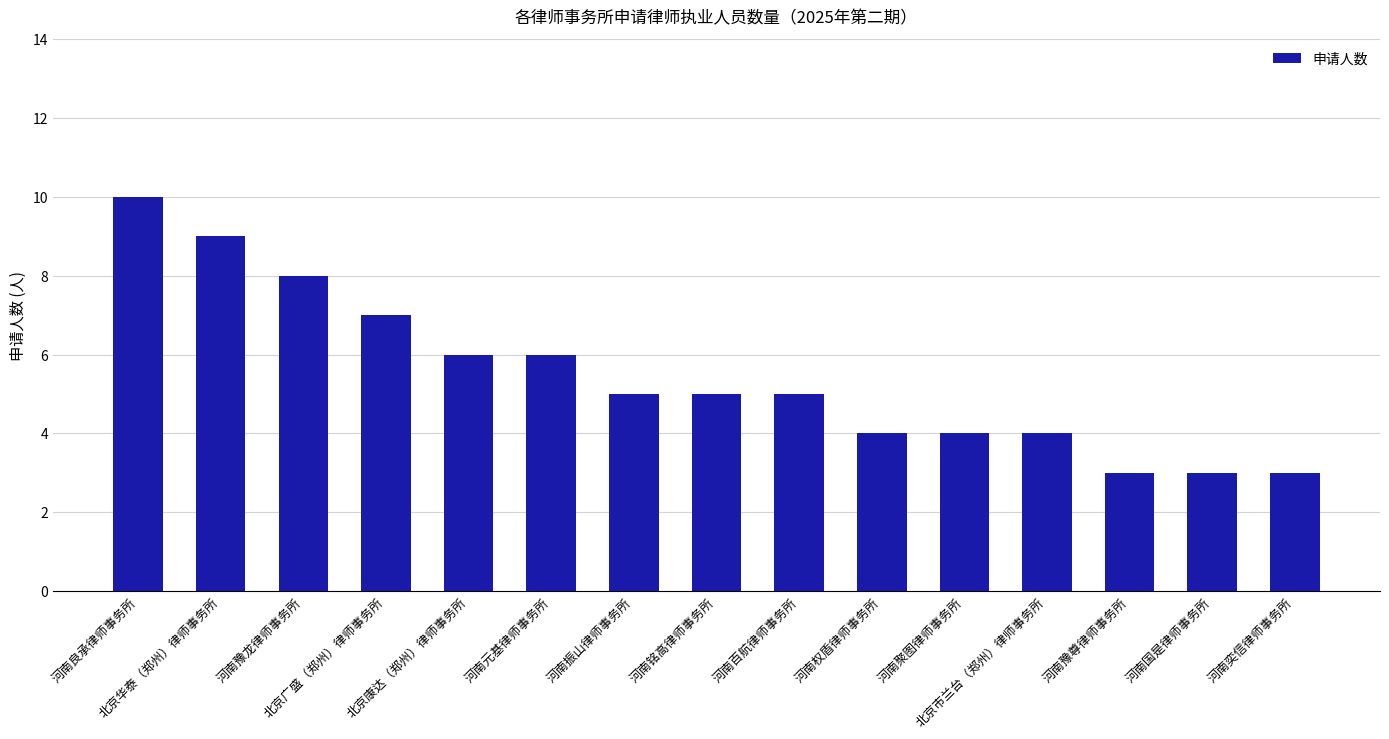

What is the greatest value displayed?

10